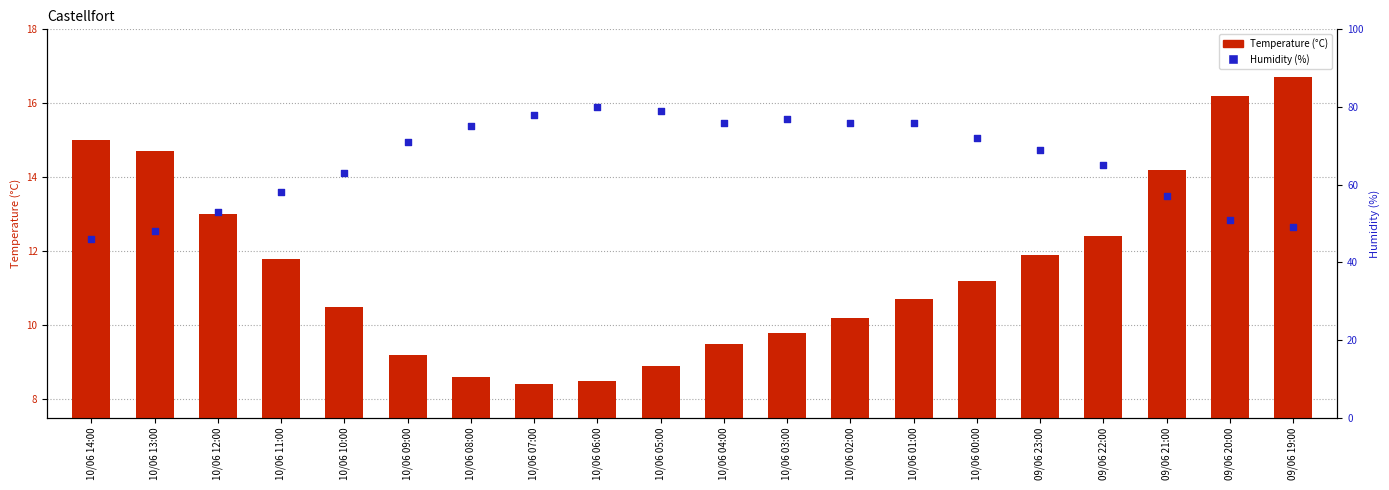

At which category is the sum across all series the highest?

10/06 06:00